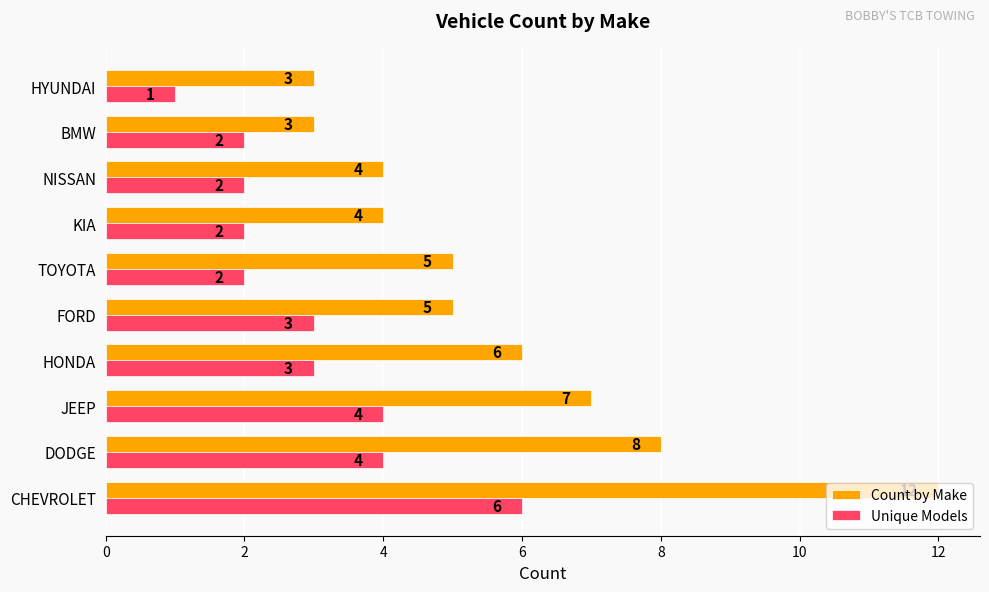

The Unique Models series shows 1 at TOYOTA. True or false?

False